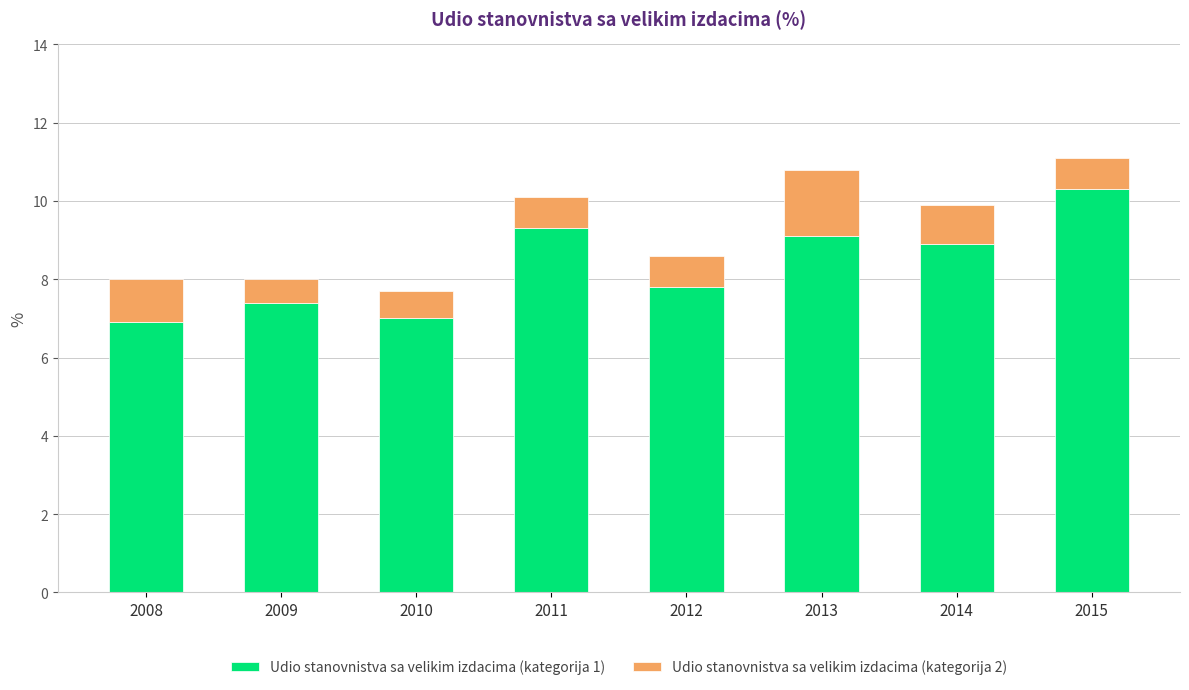

What is the minimum value for Udio stanovnistva sa velikim izdacima (kategorija 1)?

6.9